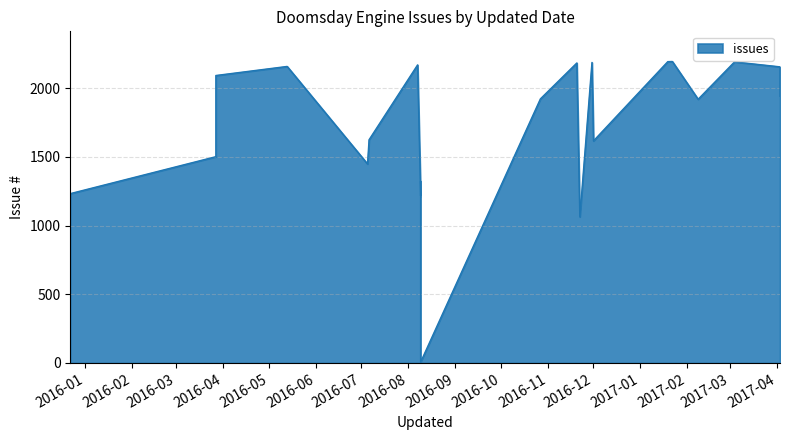

What is the maximum value shown in the chart?

2195